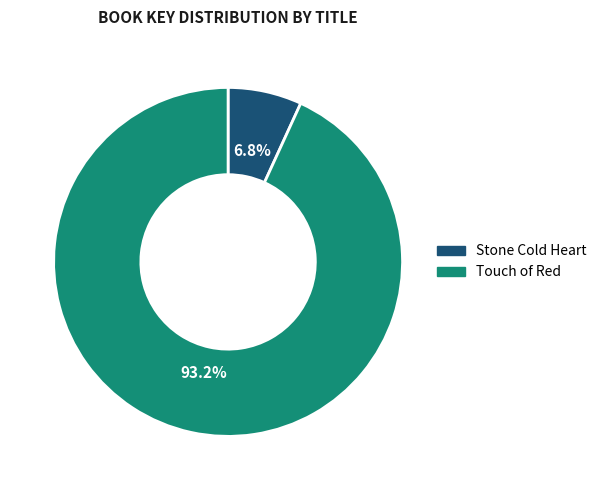

Does Stone Cold Heart represent more than half of the total?

No